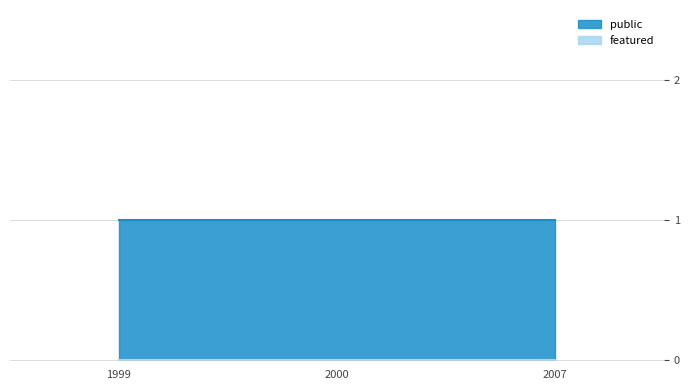

Reading left to right, transcribe all the data shown in this chart.

public: 1	1	1
featured: 0	0	0